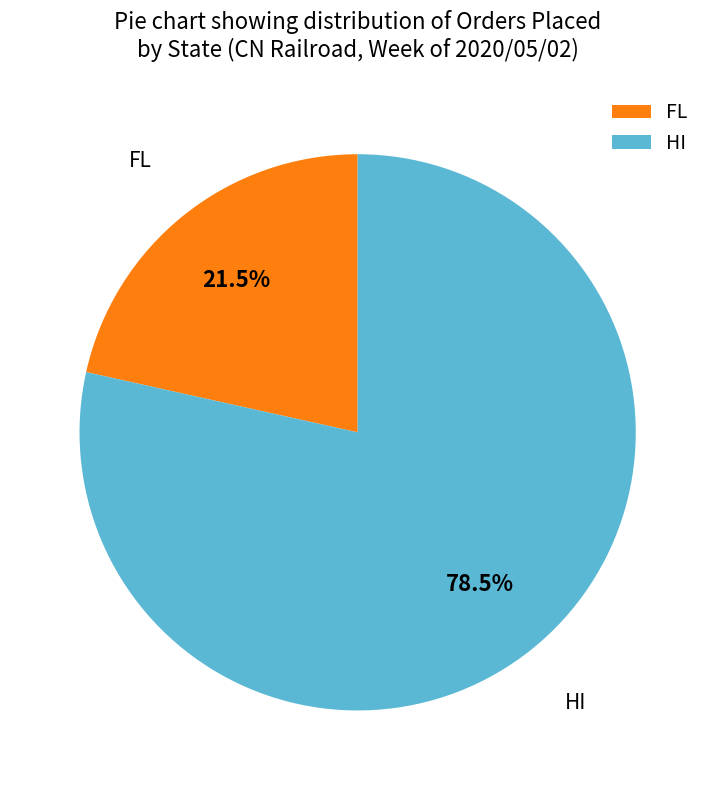

Which has a higher value, HI or FL?

HI